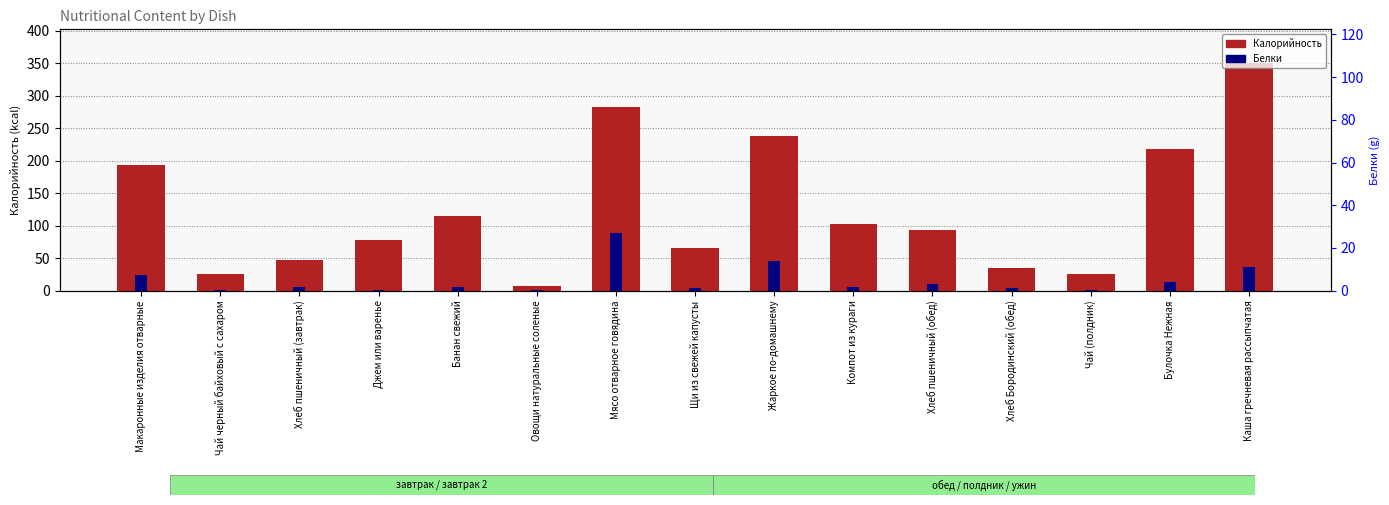

Rank the categories by Белки value from highest to lowest.

Мясо отварное говядина, Жаркое по-домашнему, Каша гречневая рассыпчатая, Макаронные изделия отварные, Булочка Нежная, Хлеб пшеничный (обед), Банан свежий, Компот из кураги, Хлеб пшеничный (завтрак), Хлеб Бородинский (обед), Щи из свежей капусты, Овощи натуральные соленые, Чай черный байховый с сахаром, Чай (полдник), Джем или варенье